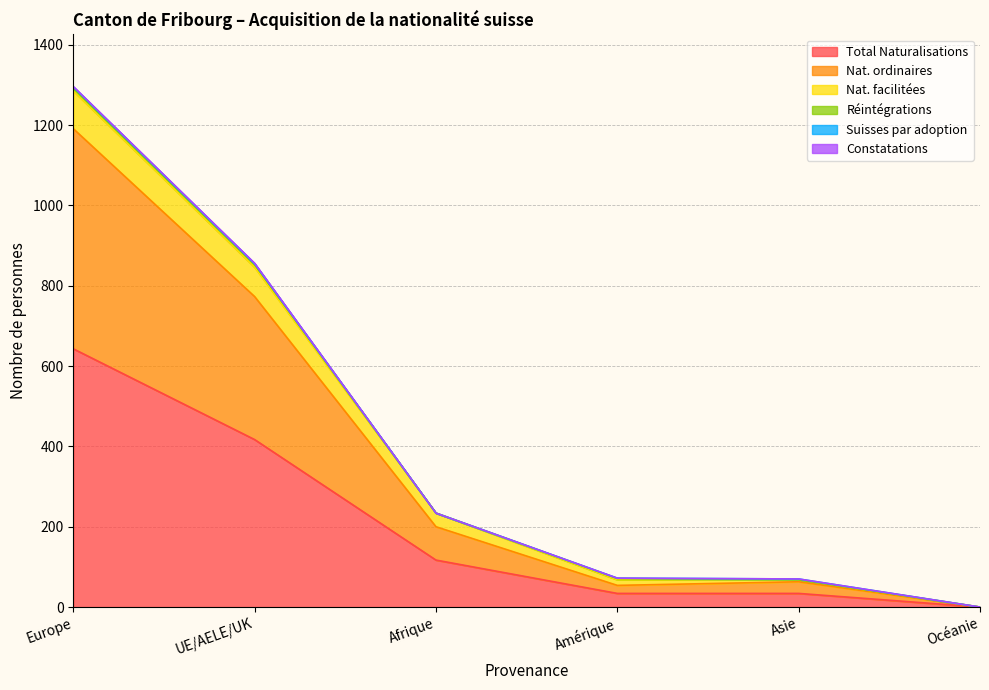

True or false: Total Naturalisations has more than 0 interior local peaks.

False